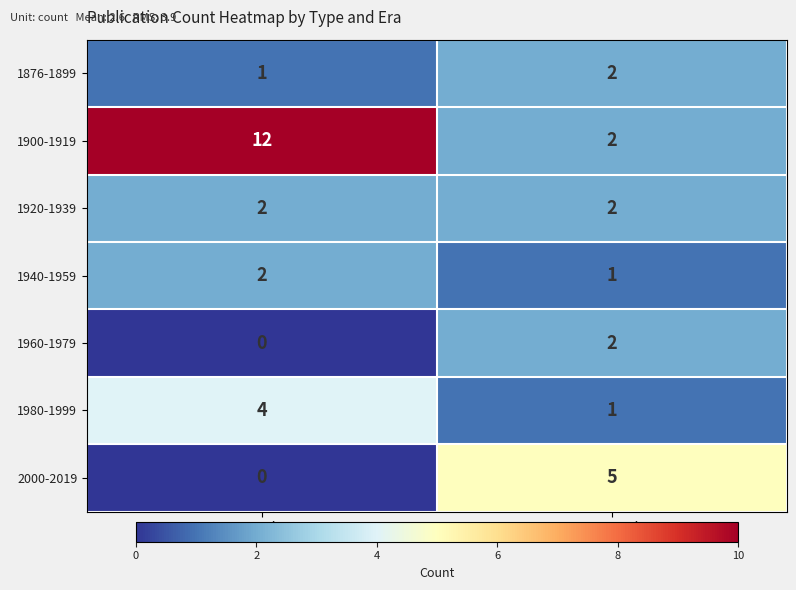

Between Book and Journal, which series saw the biggest shift?

1900-1919